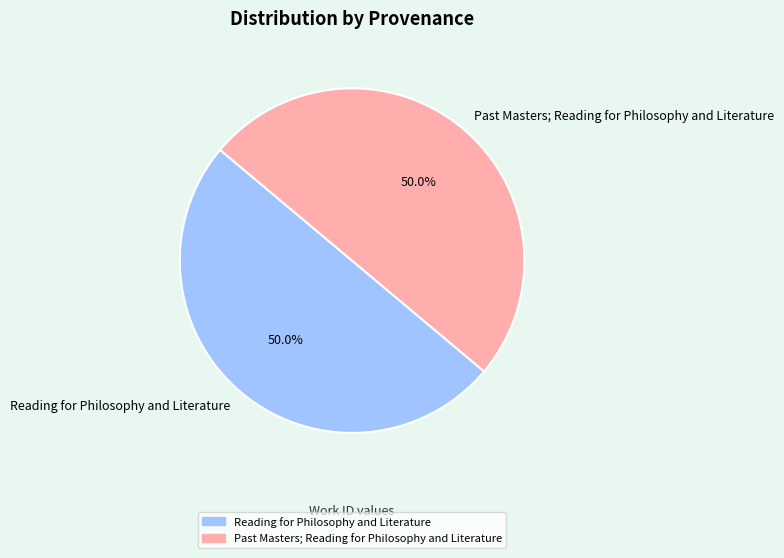

To the nearest percent, what percentage of the pie is Reading for Philosophy and Literature?

50%